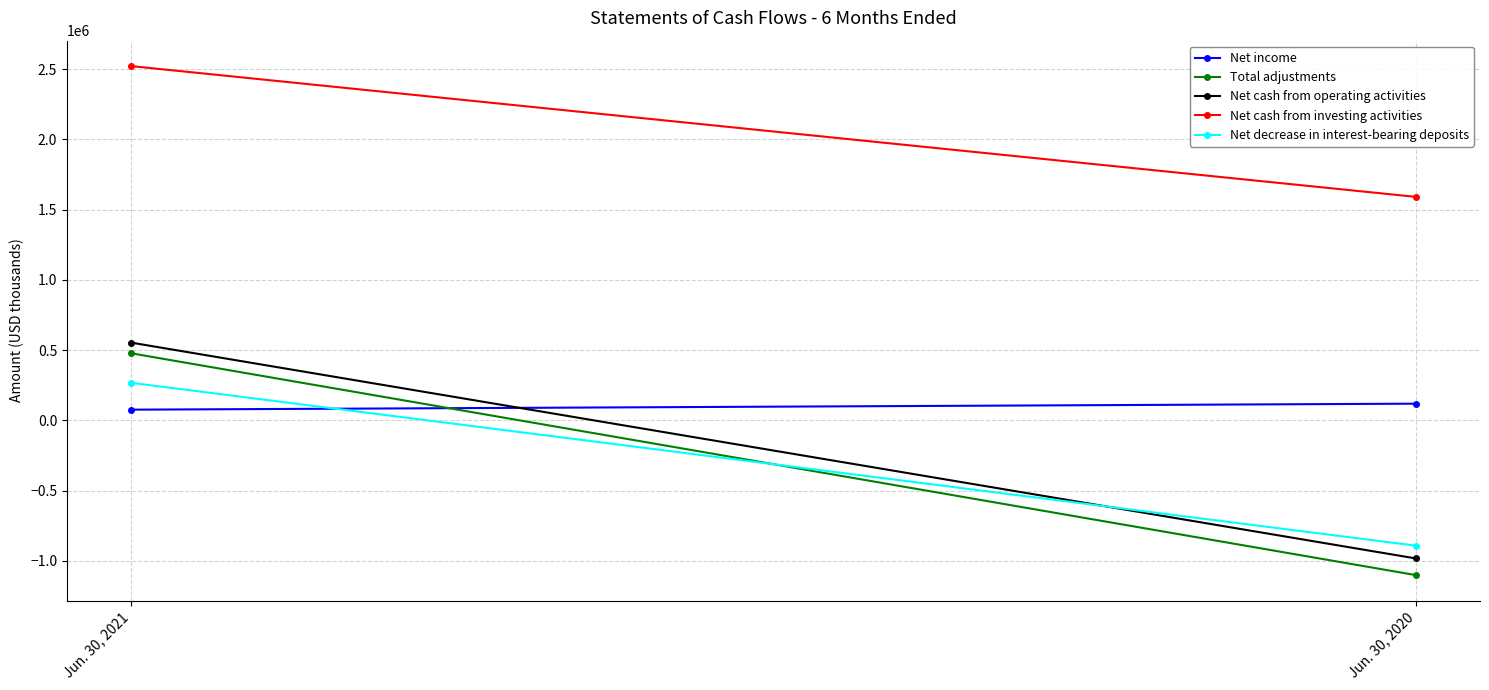

What value does the Net cash from operating activities series have at Jun. 30, 2021, to the nearest 50?

552950